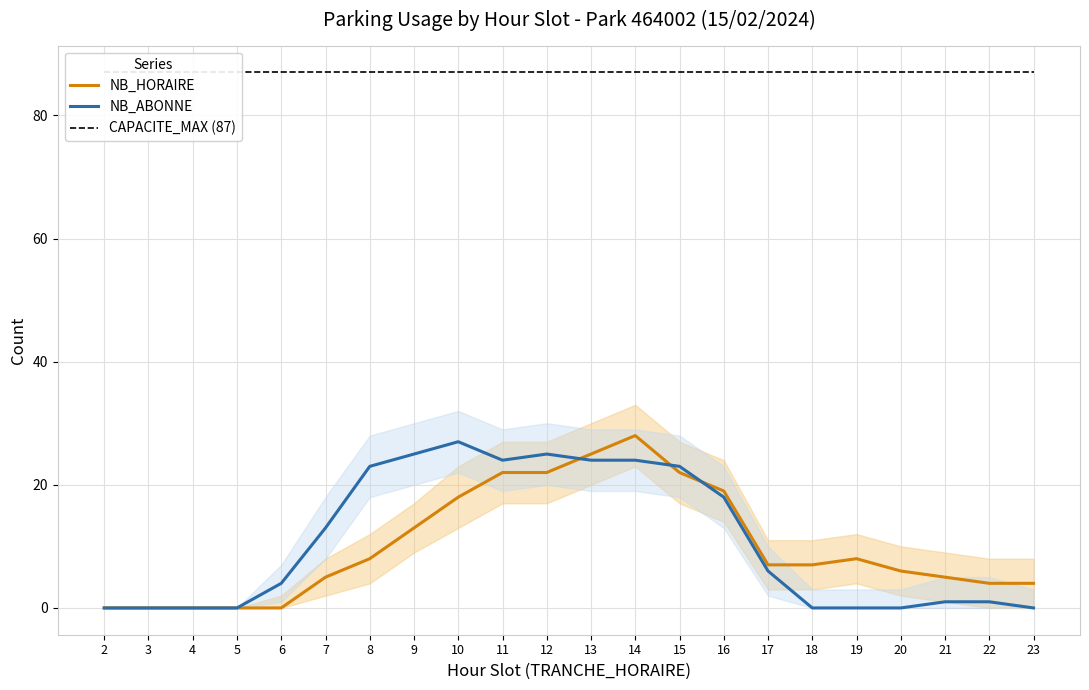

How many values in the NB_ABONNE series exceed 6?

10